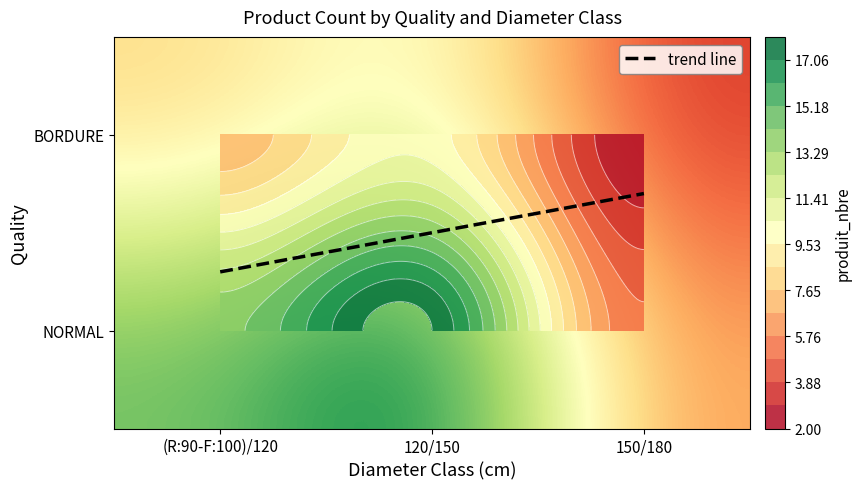

At 150/180, list the series in order from smallest to largest.

BORDURE, NORMAL